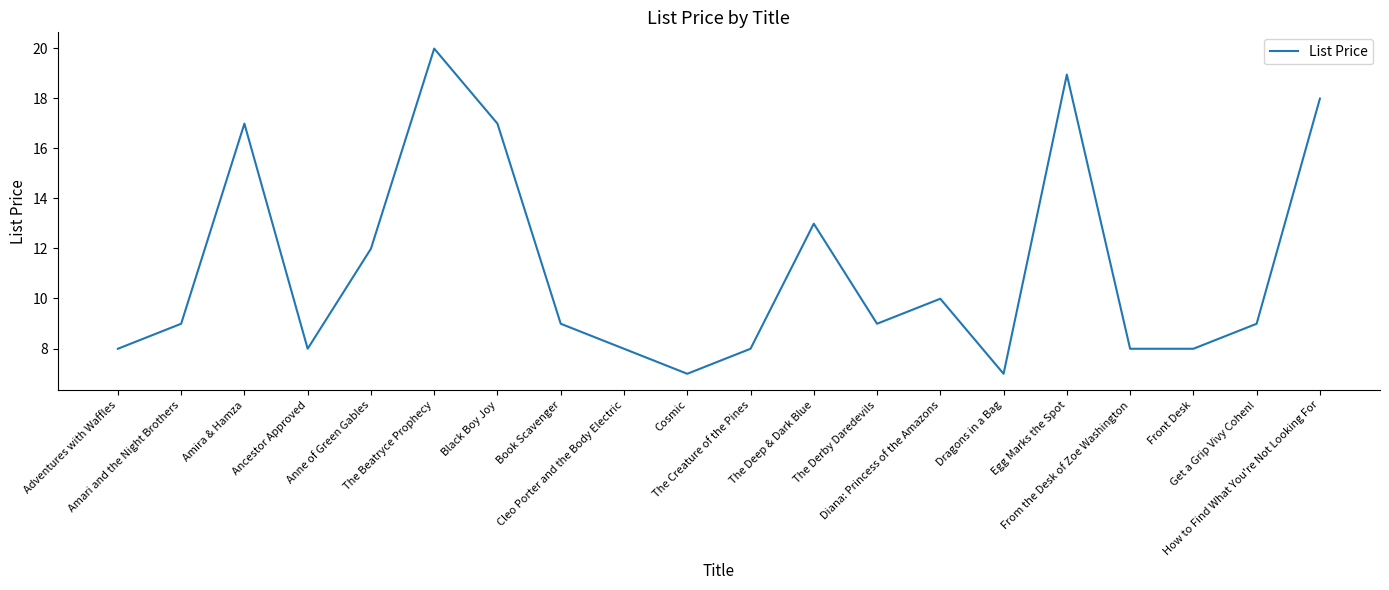

True or false: there are more than 1 points higher than both neighbors.

True